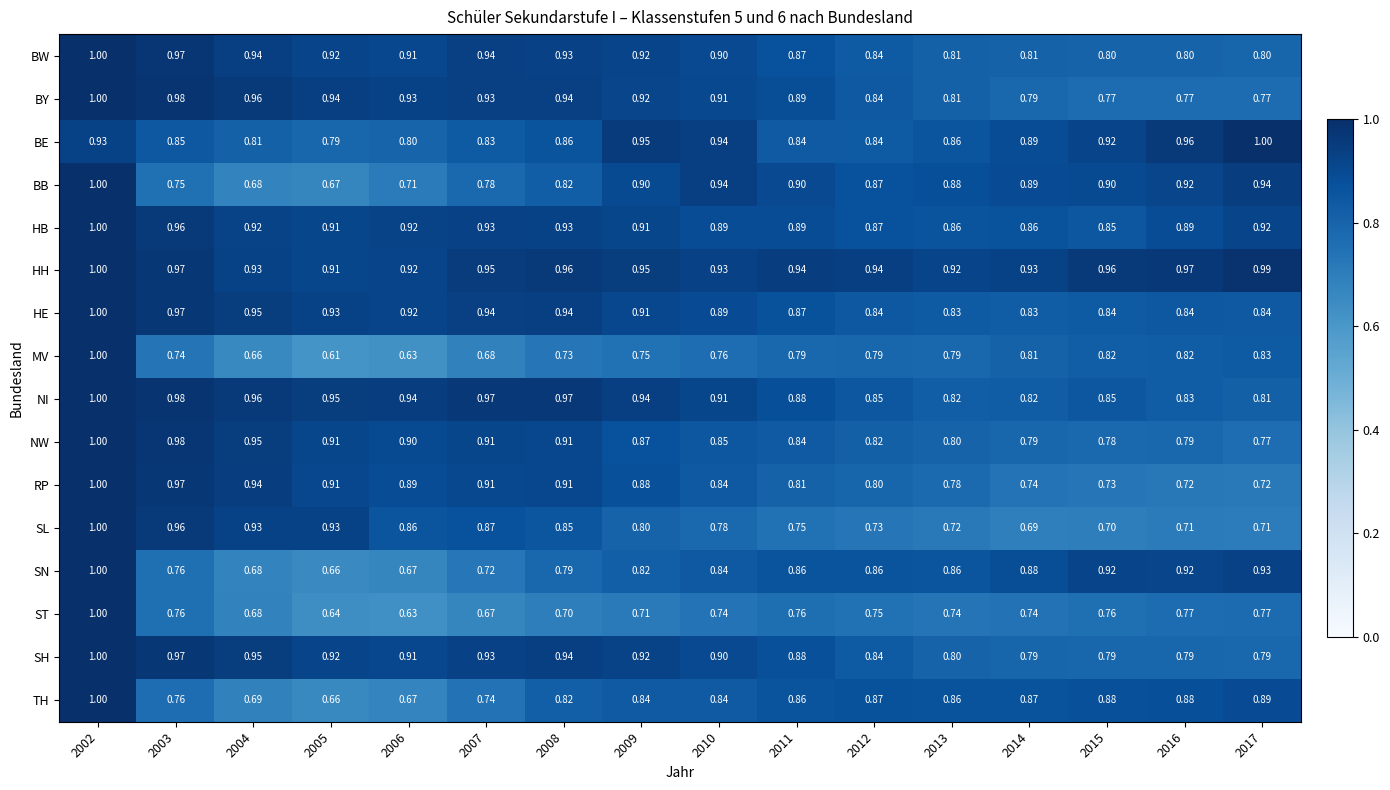

Which series has the largest range (max minus min)?

MV